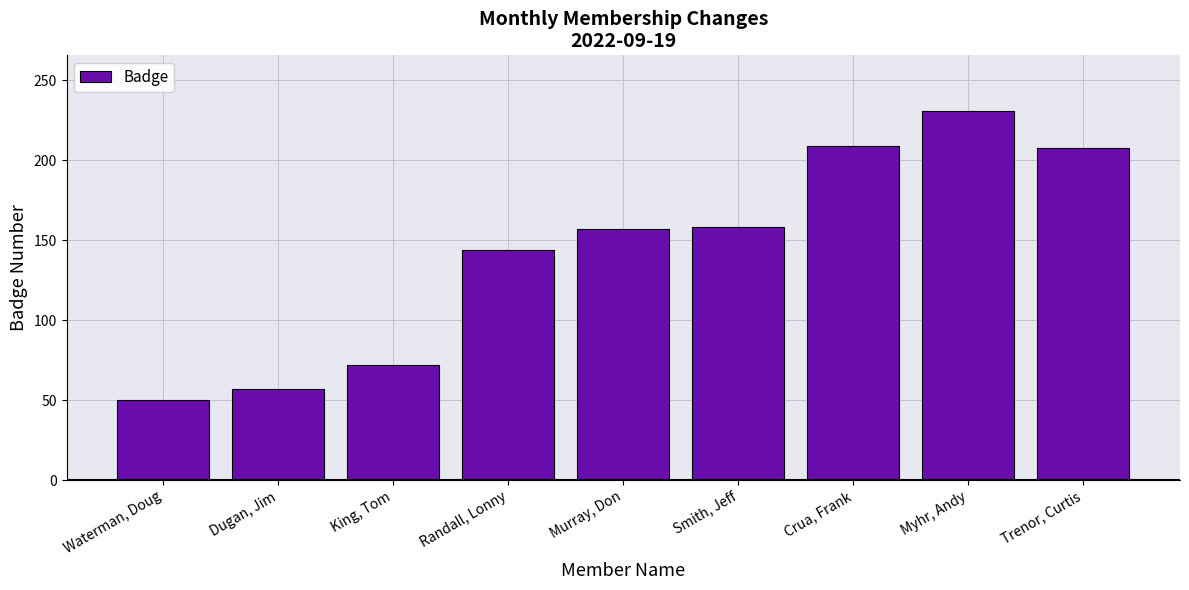

What is the smallest value displayed?

50